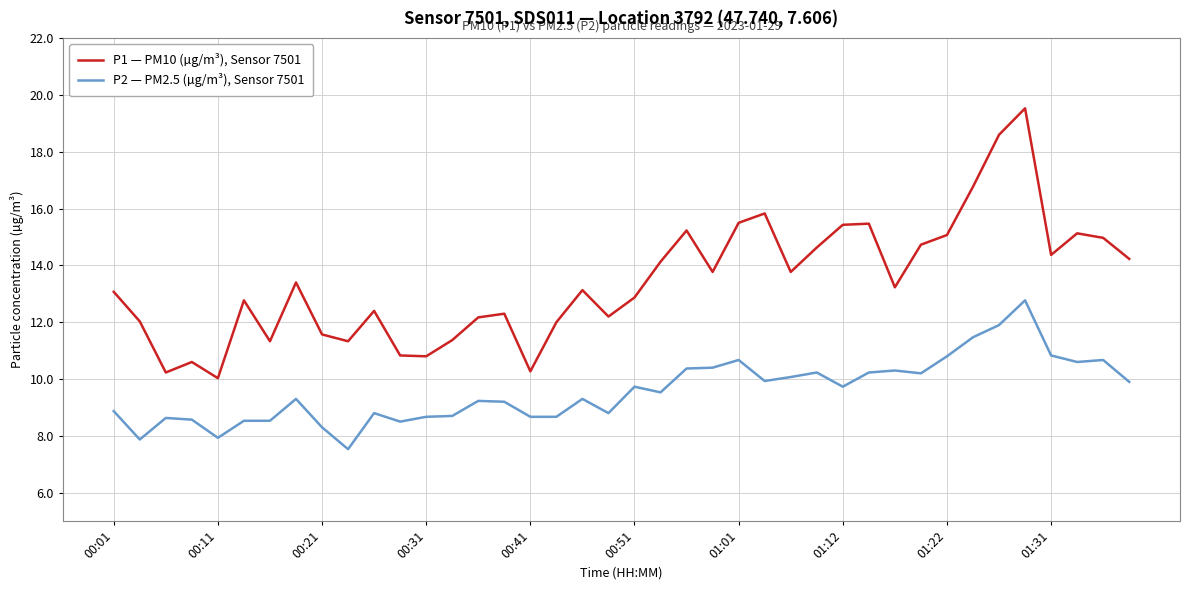

What is the difference between the maximum and minimum values in the P1 — PM10 (µg/m³), Sensor 7501 series?

9.5